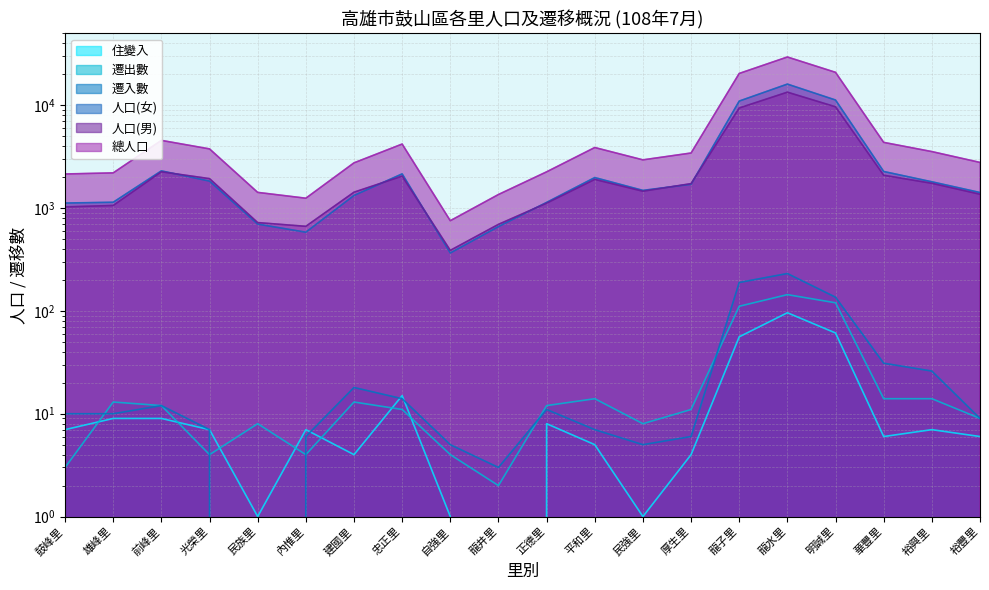

What is the total value across all series at 忠正里?

8436